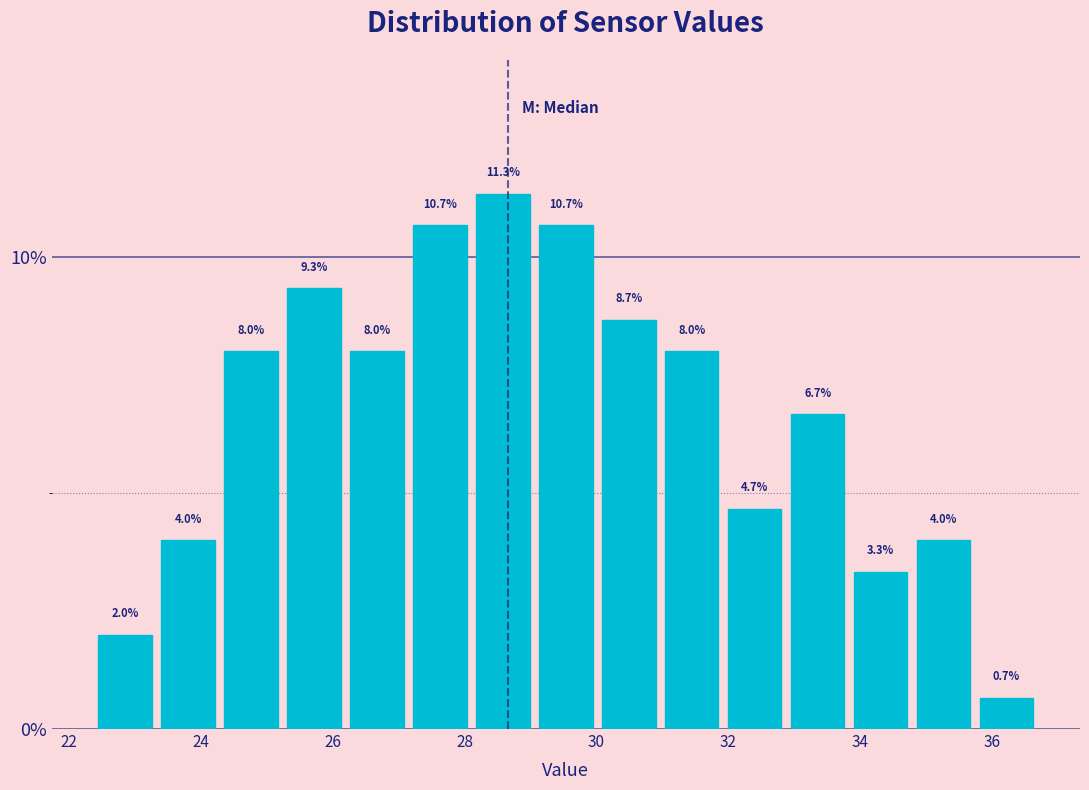

Which range on the x-axis has the tallest bar?

28.2 to 29.0